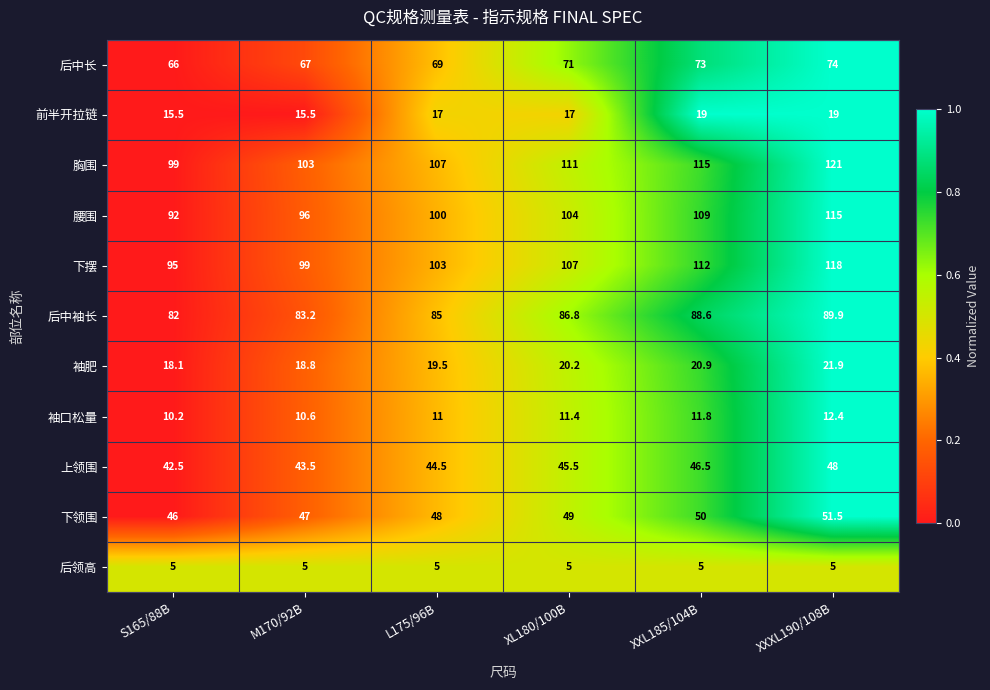

What is the difference between the highest and lowest values at XXXL190/108B?

116.0